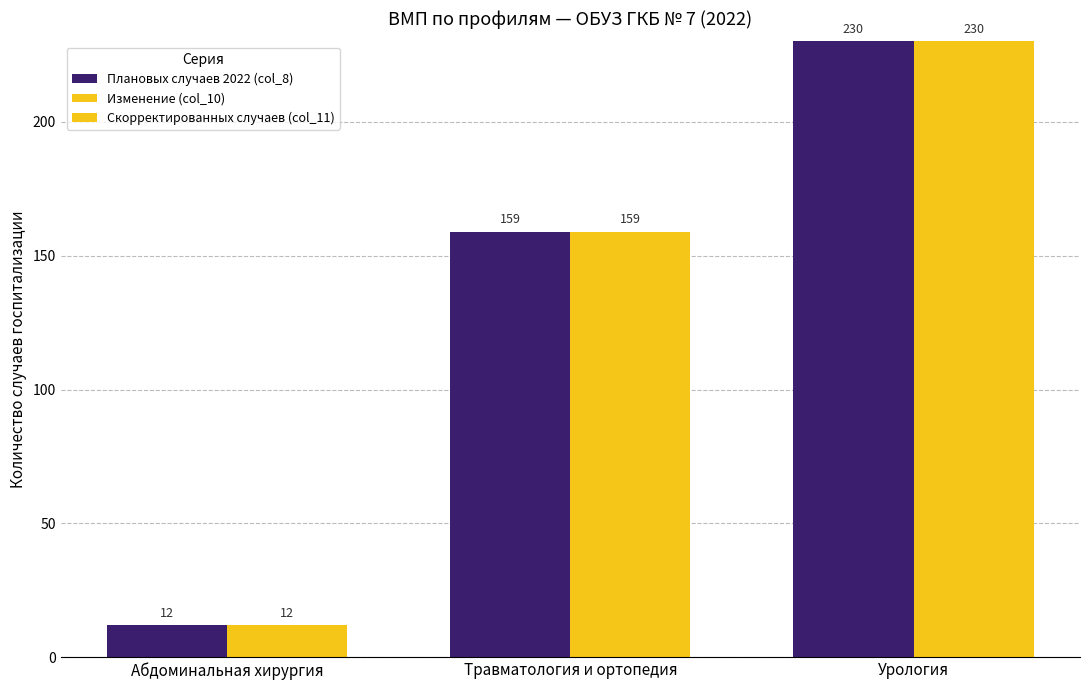

What is the label of the 3rd bar from the left?

Урология